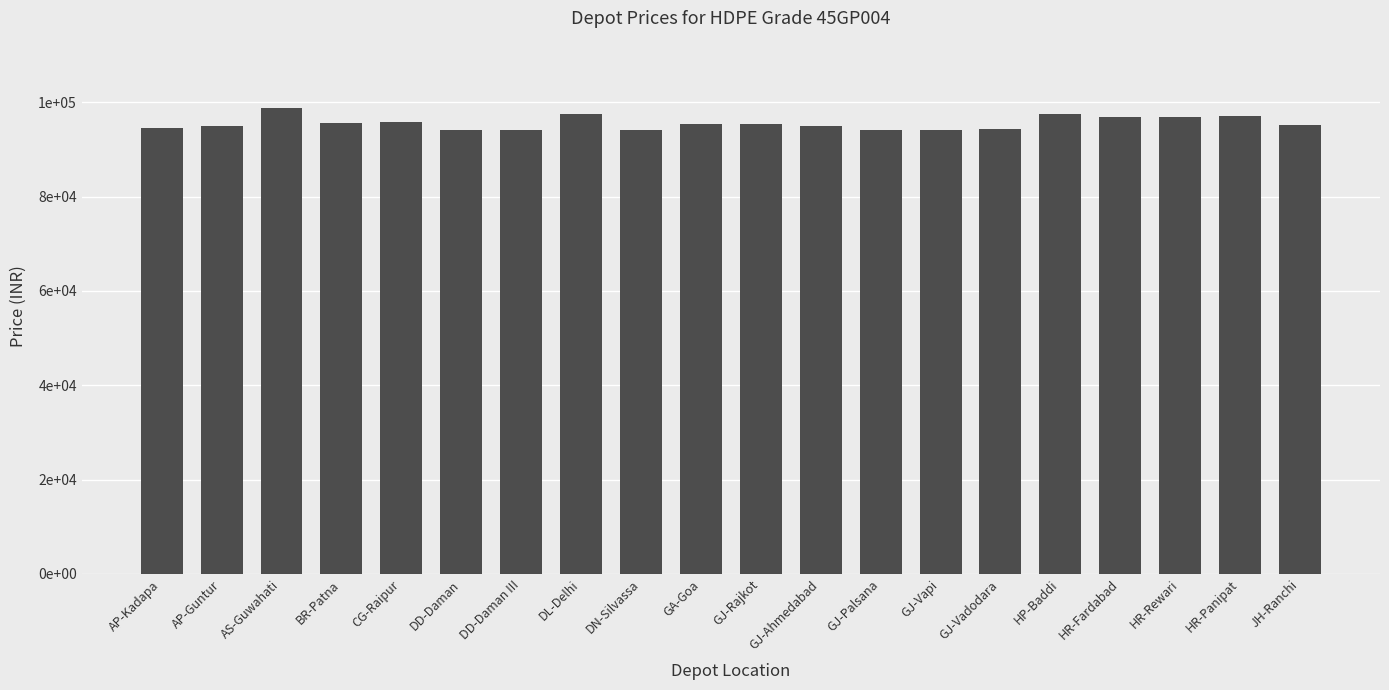

Reading left to right, list all the values displayed in this chart.

94630	95070	98830	95590	95720	94020	94020	97580	94020	95420	95350	95020	94200	94130	94440	97470	96840	96910	97030	95290